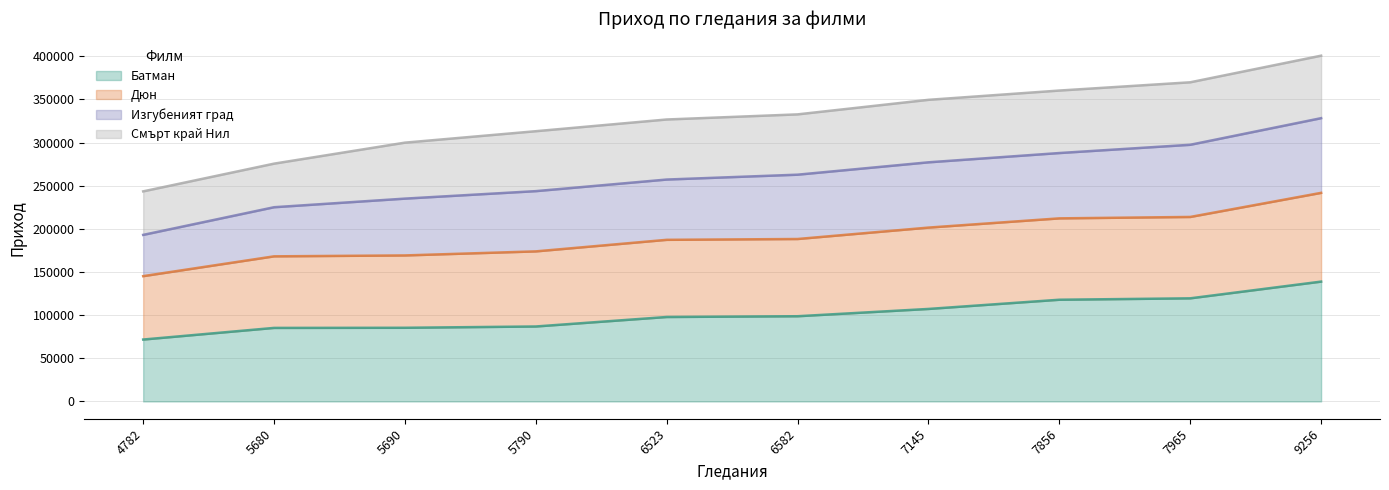

What is the highest value of the Батман series?

138840